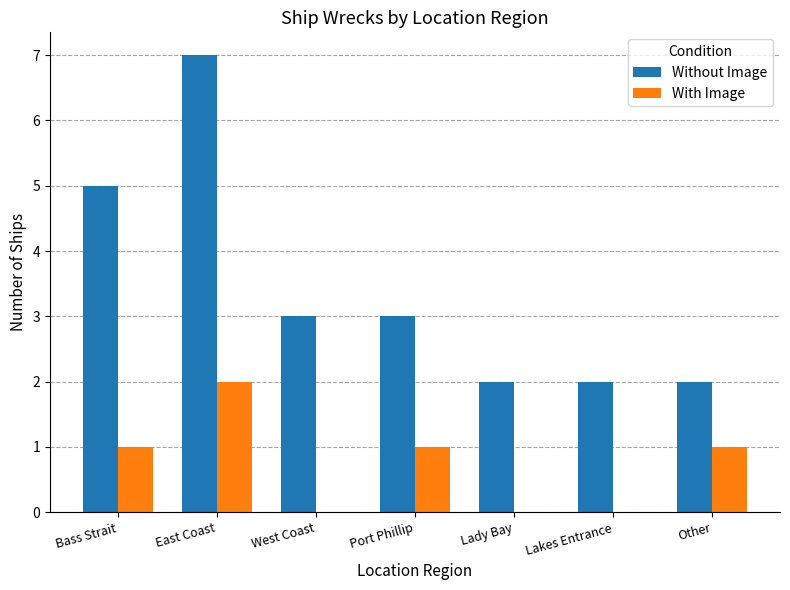

True or false: With Image has a value of 0 at West Coast.

True